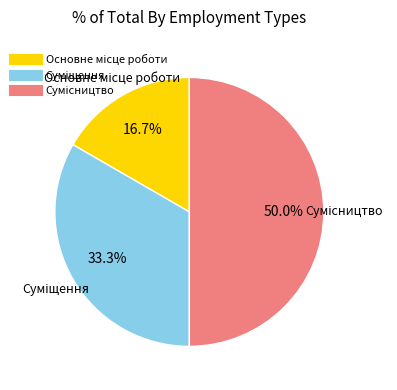

Count the number of slices in the pie.

3